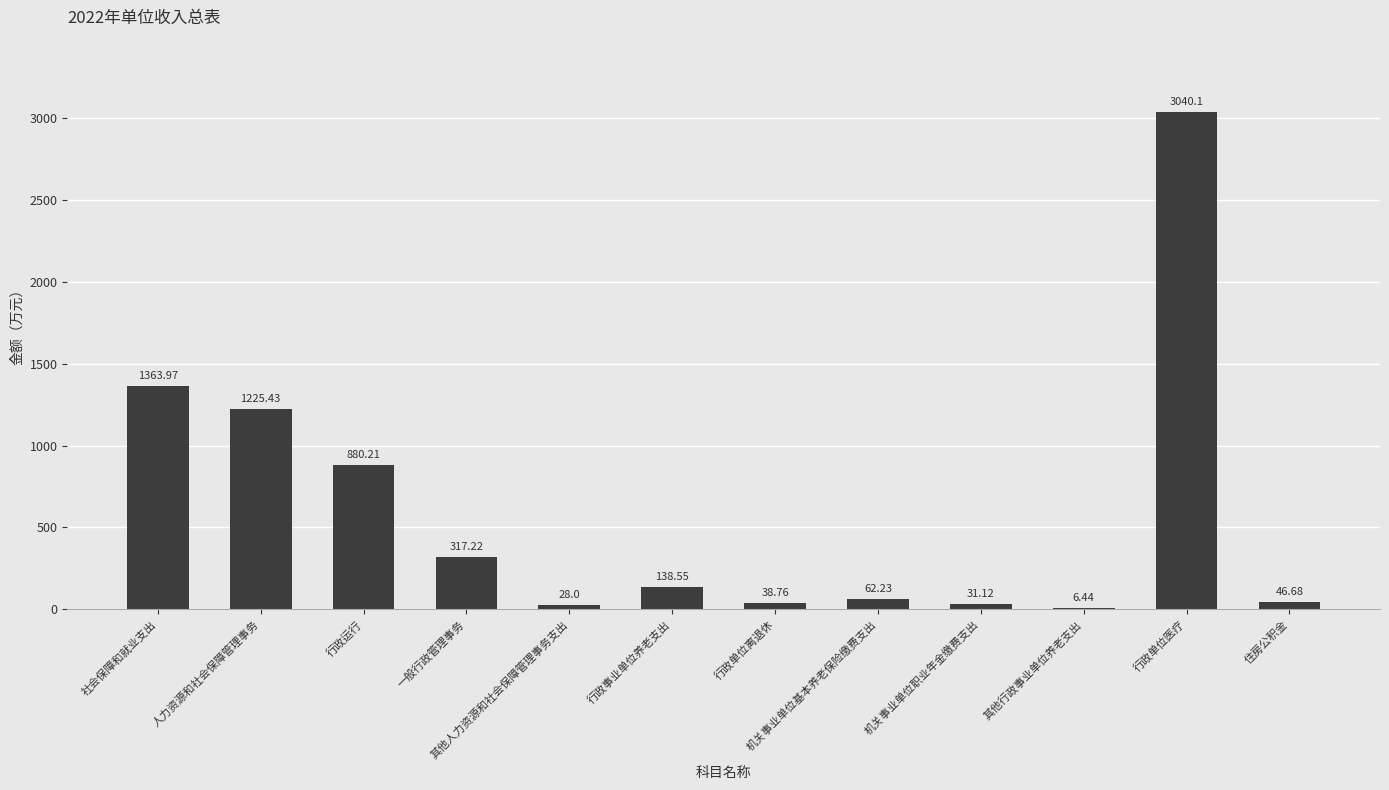

Are the bars horizontal?

No